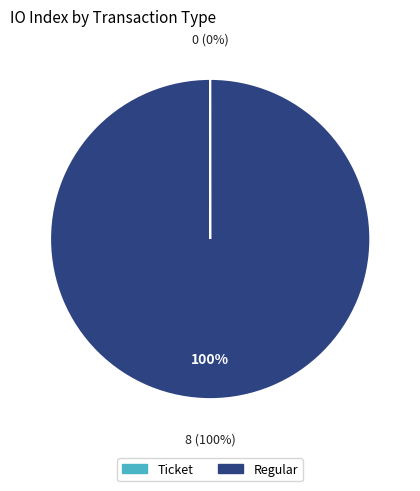

Which slice is the largest?

Regular